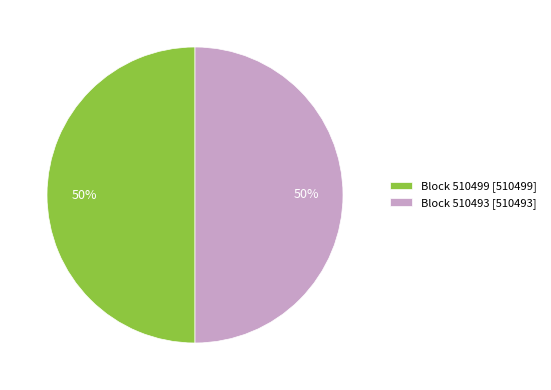

Count the number of slices in the pie.

2